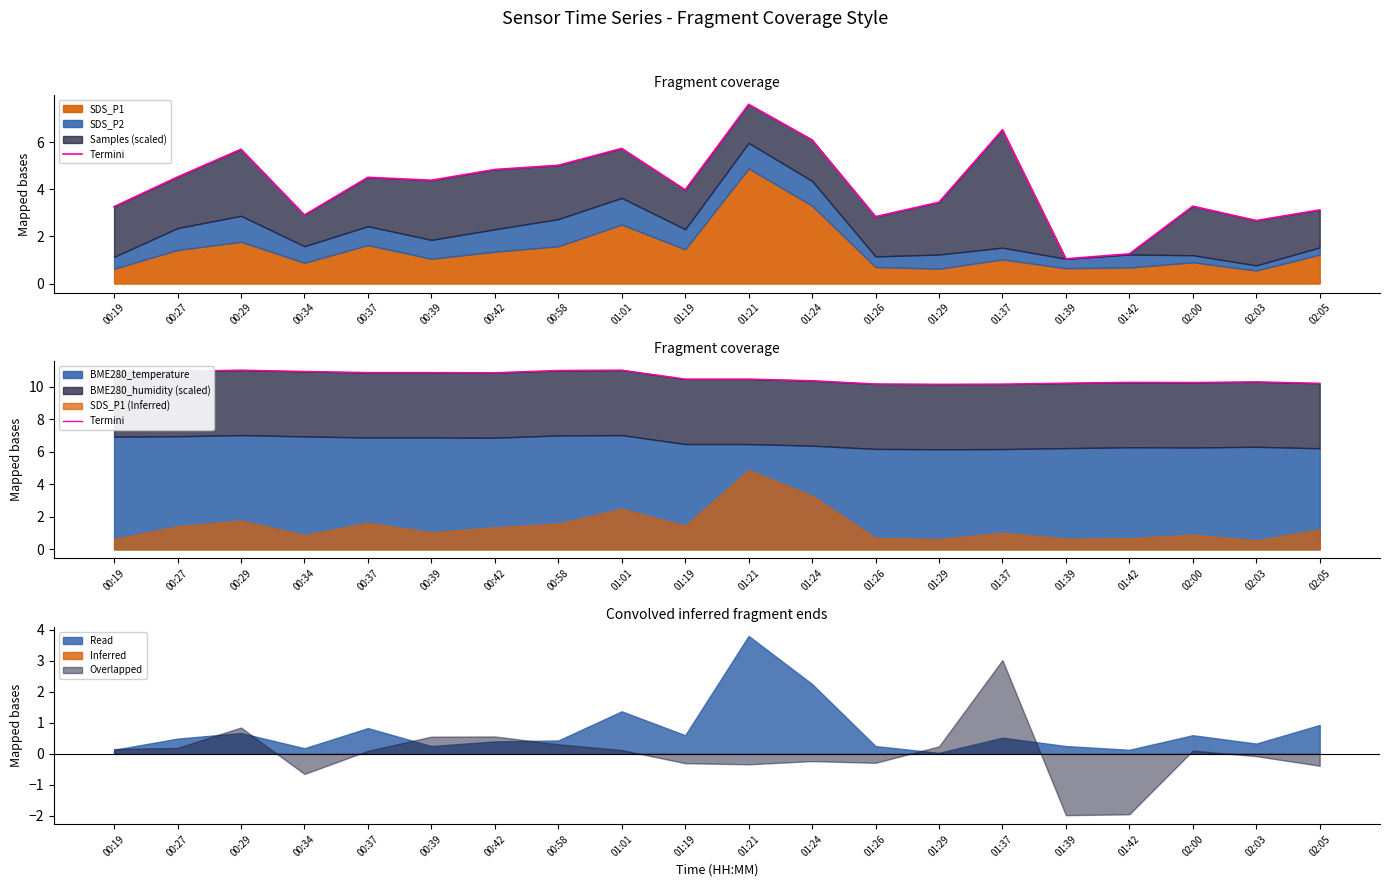

What is the label of the 4th point from the left?

00:34